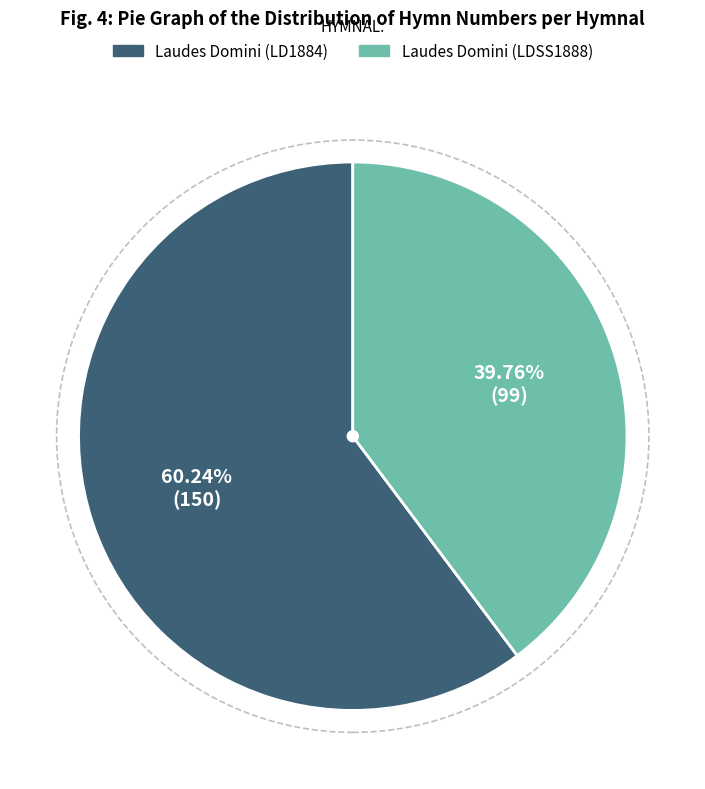

How many slices are in this pie chart?

2